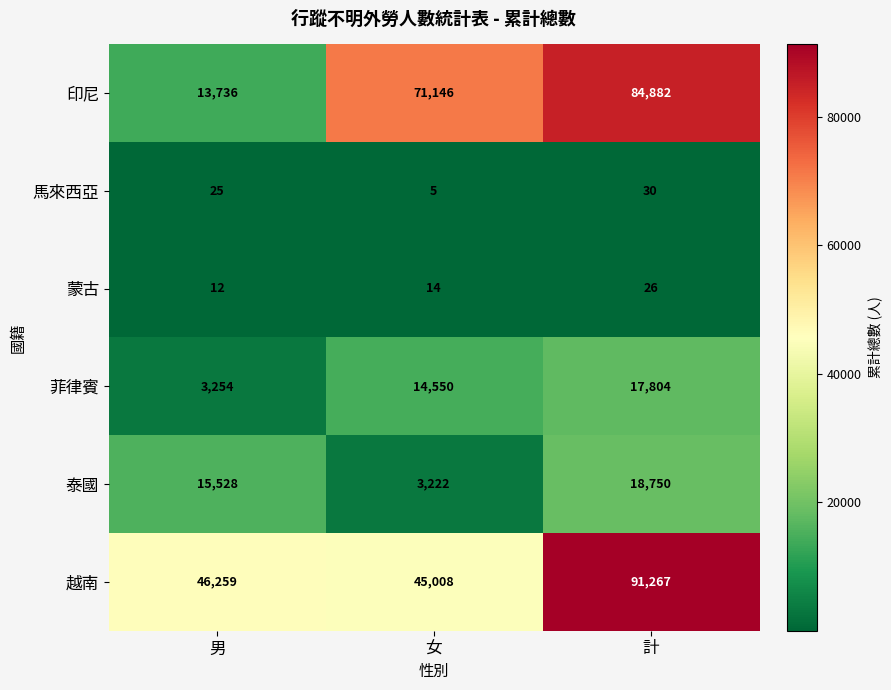

Reading left to right, list all the values displayed in this chart.

印尼: 男=13736	女=71146	計=84882
馬來西亞: 男=25	女=5	計=30
蒙古: 男=12	女=14	計=26
菲律賓: 男=3254	女=14550	計=17804
泰國: 男=15528	女=3222	計=18750
越南: 男=46259	女=45008	計=91267